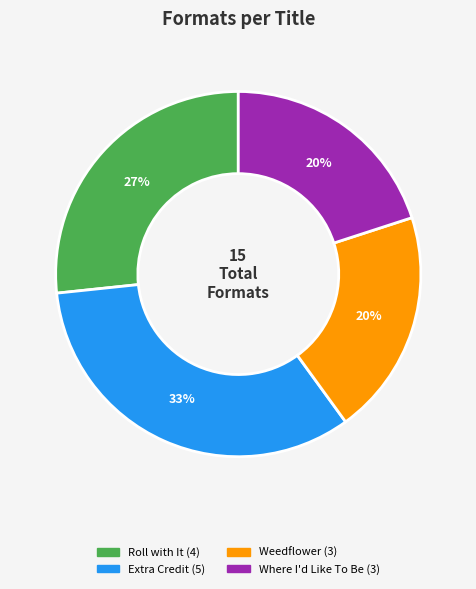

Combined, do Roll with It and Where I'd Like To Be account for over 50%?

No